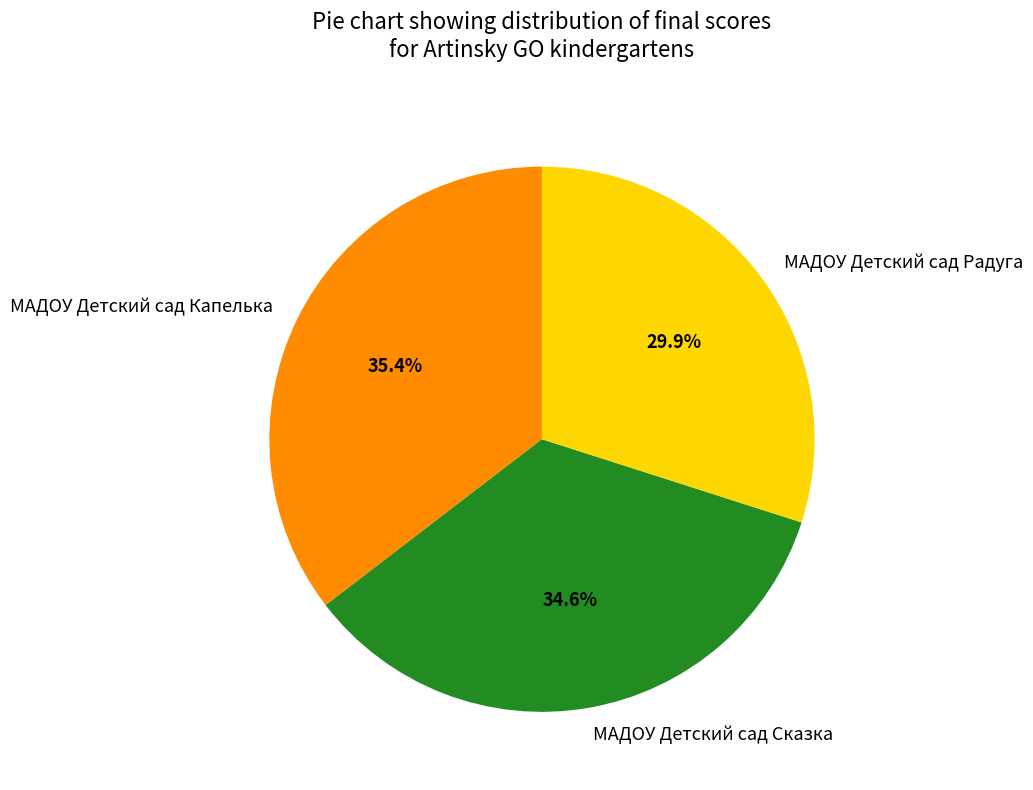

To the nearest percent, what is the average slice percentage?

33%